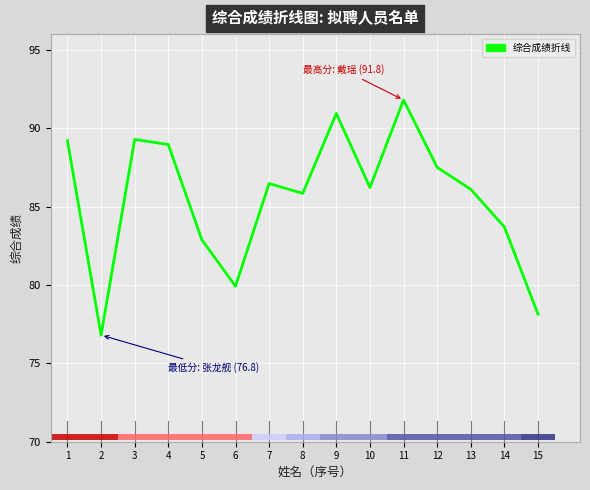

Reading right to left, list all the values displayed in this chart.

78.1	83.7	86.1	87.5	91.8	86.2	90.9	85.8	86.5	79.9	82.9	89.0	89.3	76.8	89.2